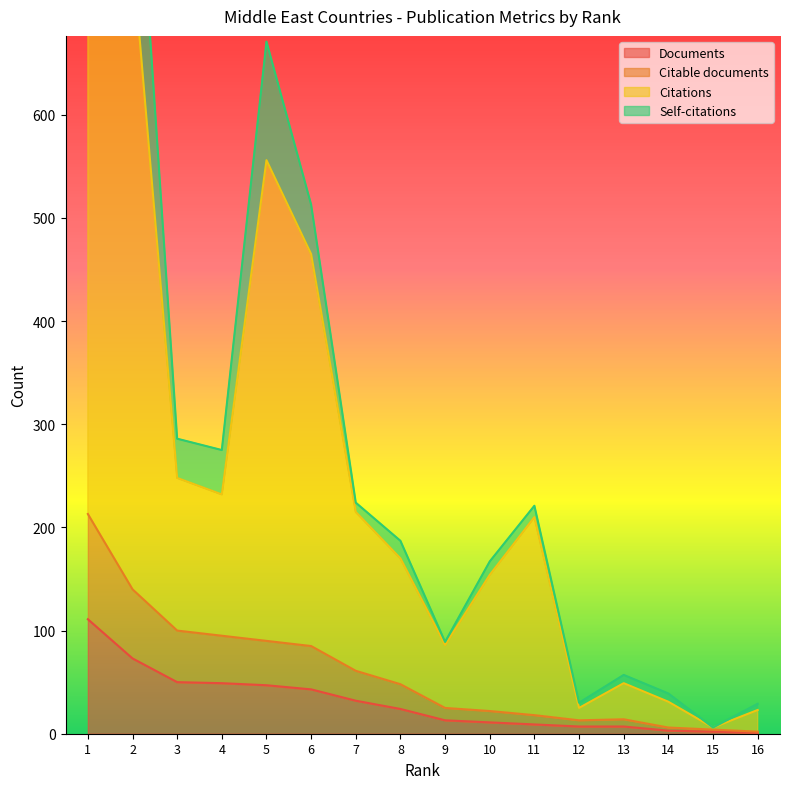

The value of Citations at 4 is 232. True or false?

True